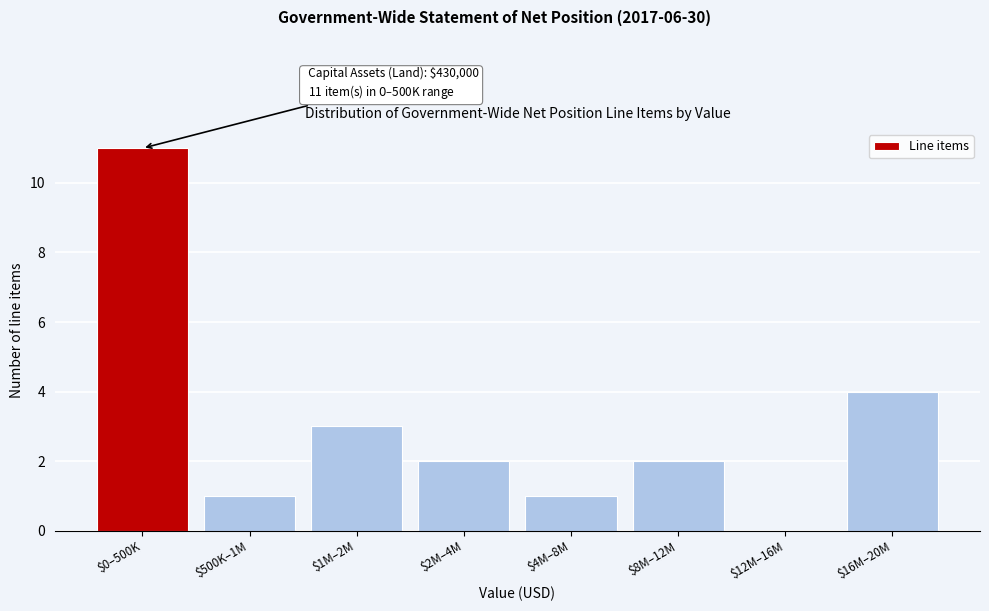

At which label is the value closest to 5?

$16M–20M